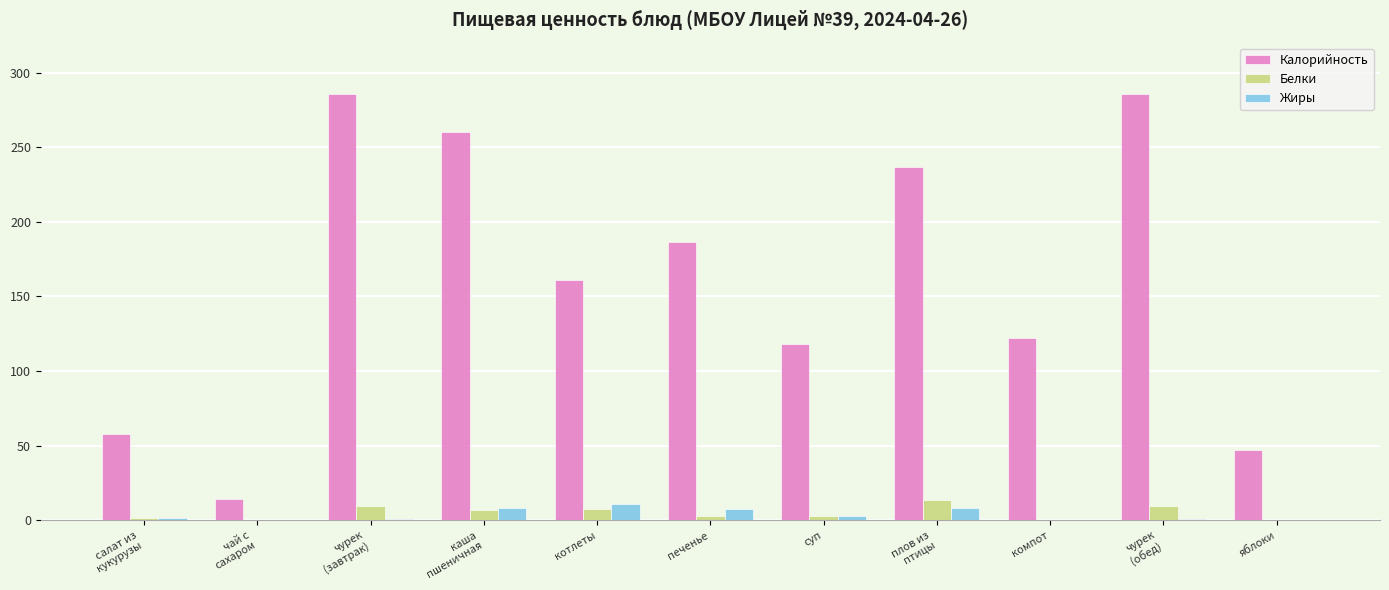

True or false: Жиры has a value of 7.4 at печенье.

True